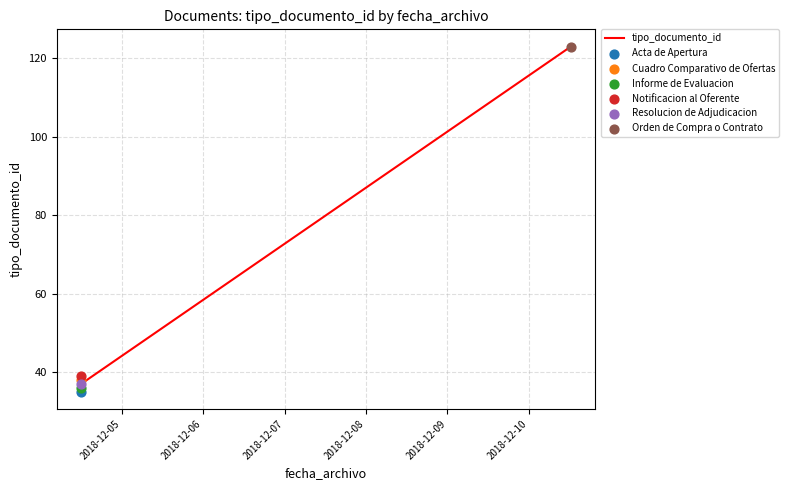

Between 2018-12-06 and 2018-12-05, which is larger?

2018-12-06